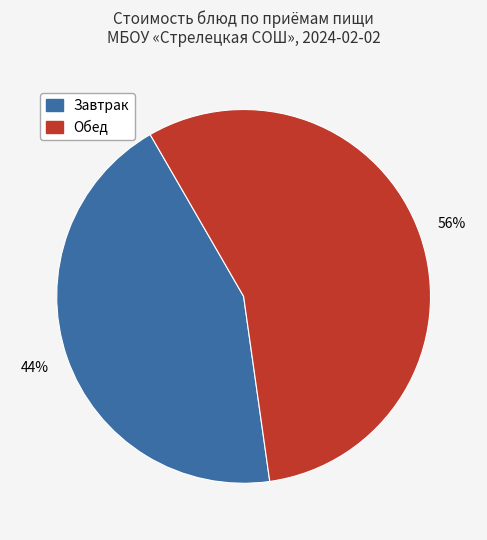

How many segments does this pie chart have?

2